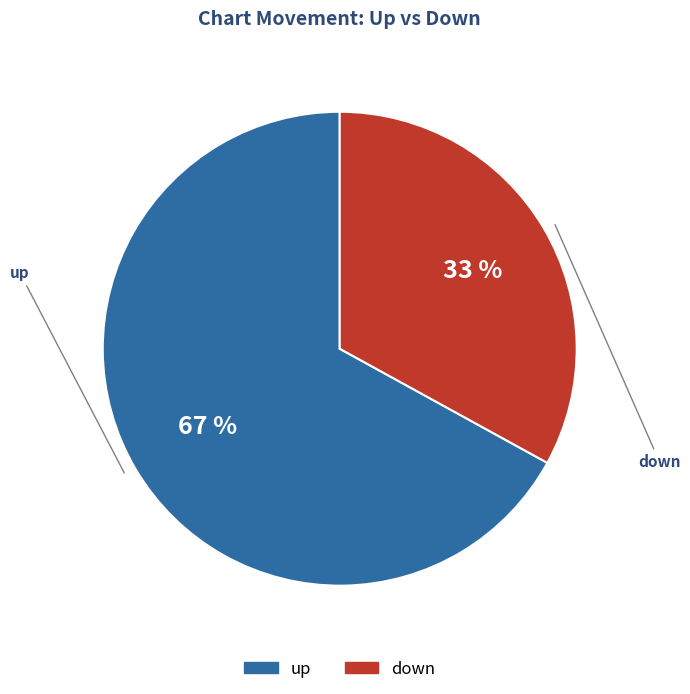

Which category has the biggest portion of the pie?

up